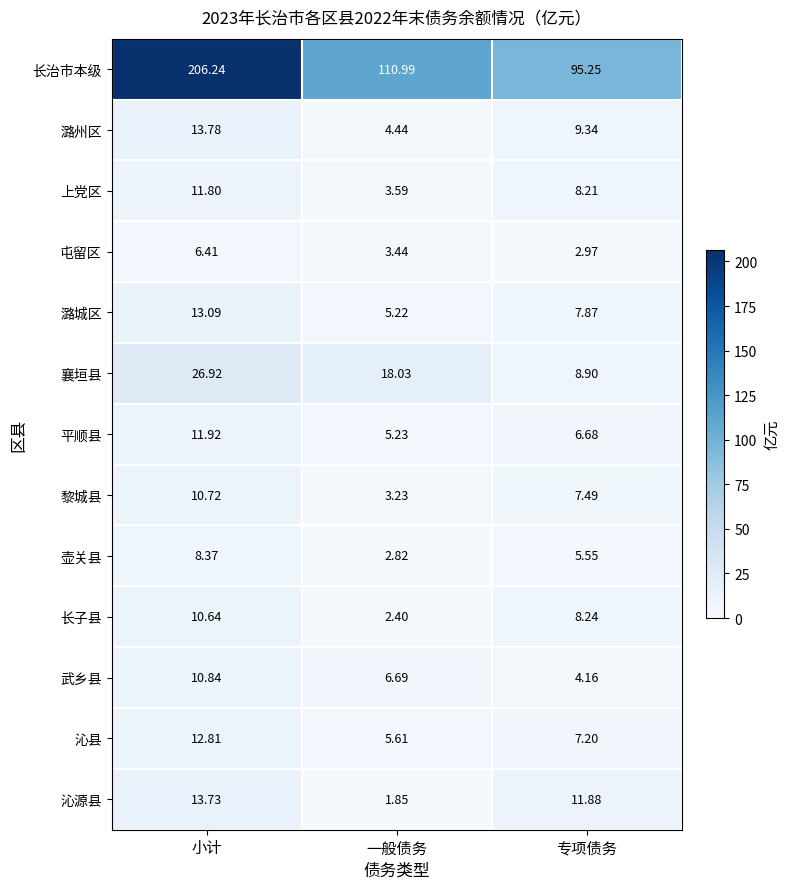

Which series changed the most between 小计 and 专项债务?

长治市本级